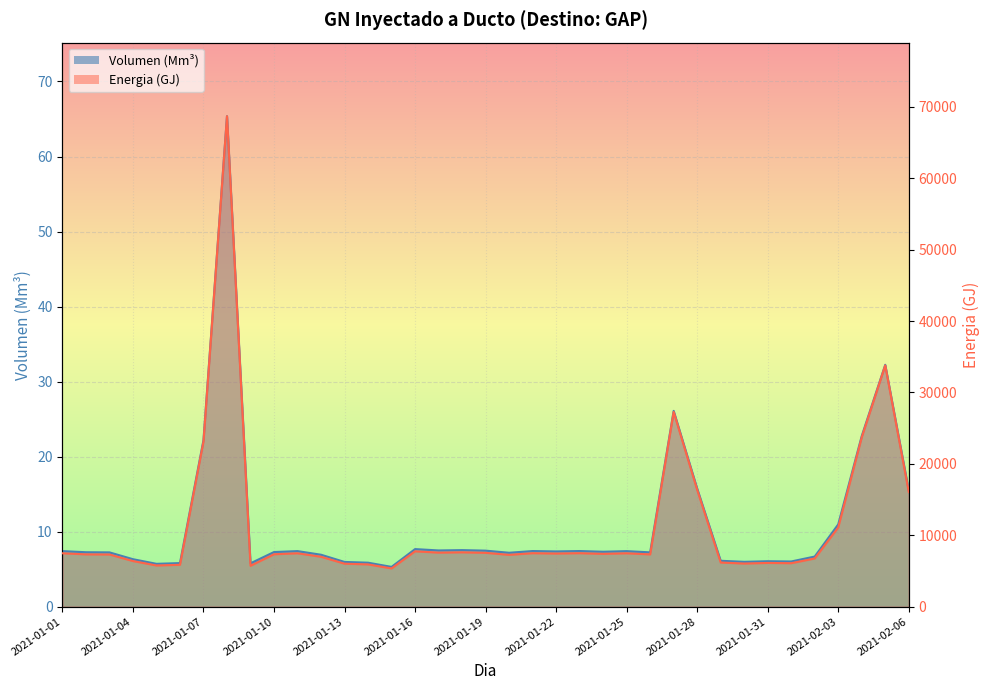

What is the difference between the maximum and minimum values in the Energia series?

63334.3